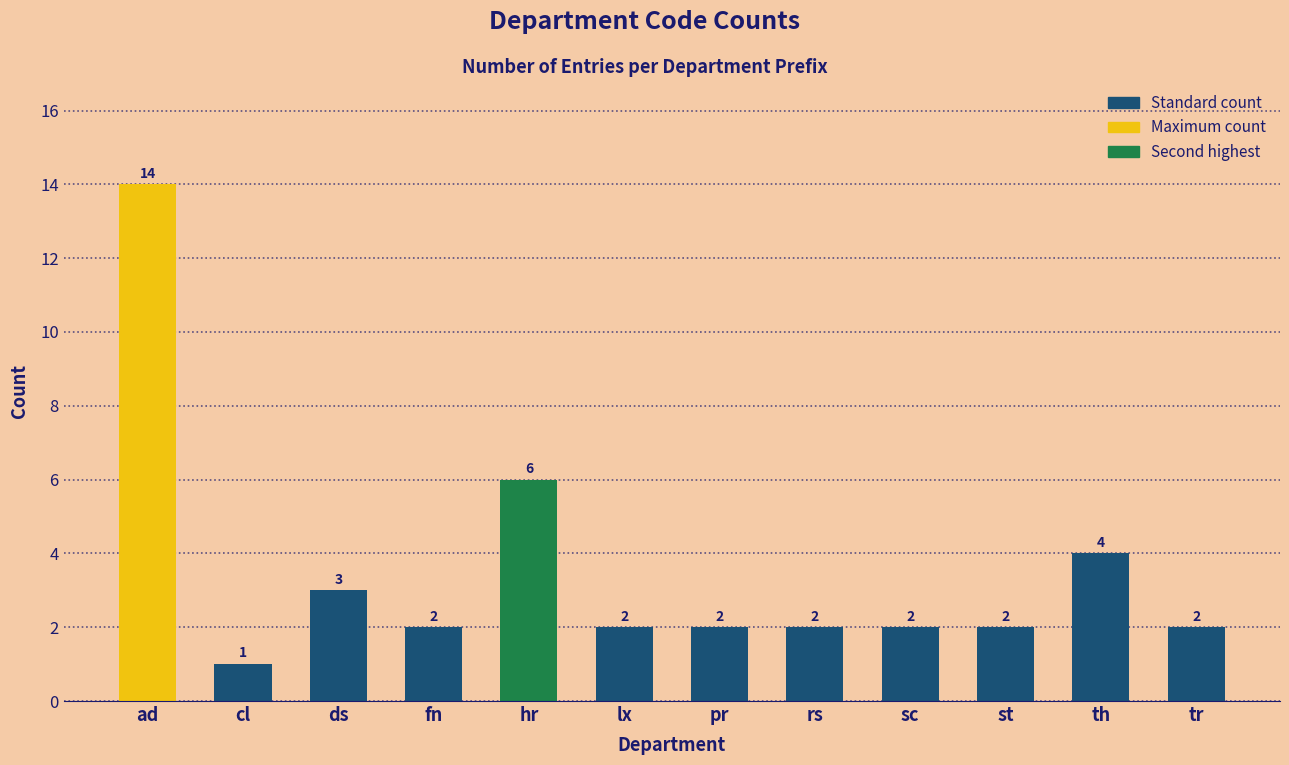

What is the greatest value displayed?

14